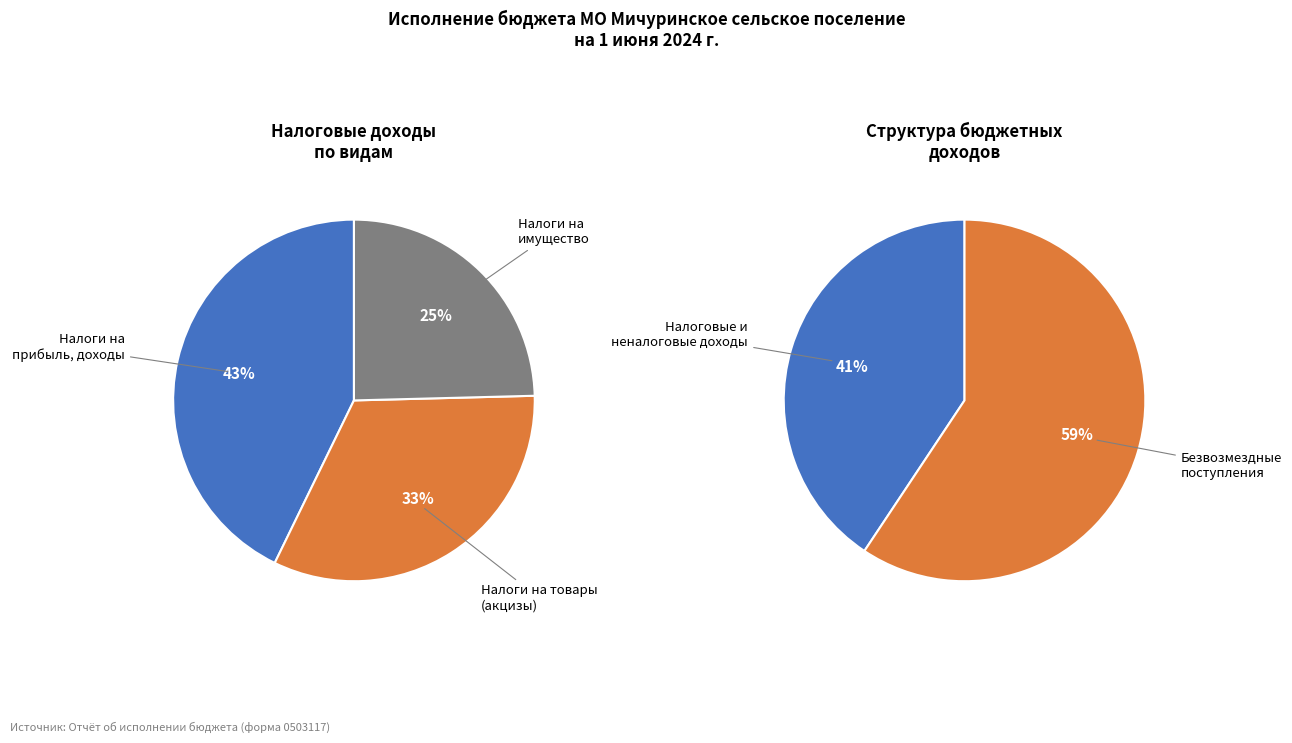

Does any single category account for the majority?

No